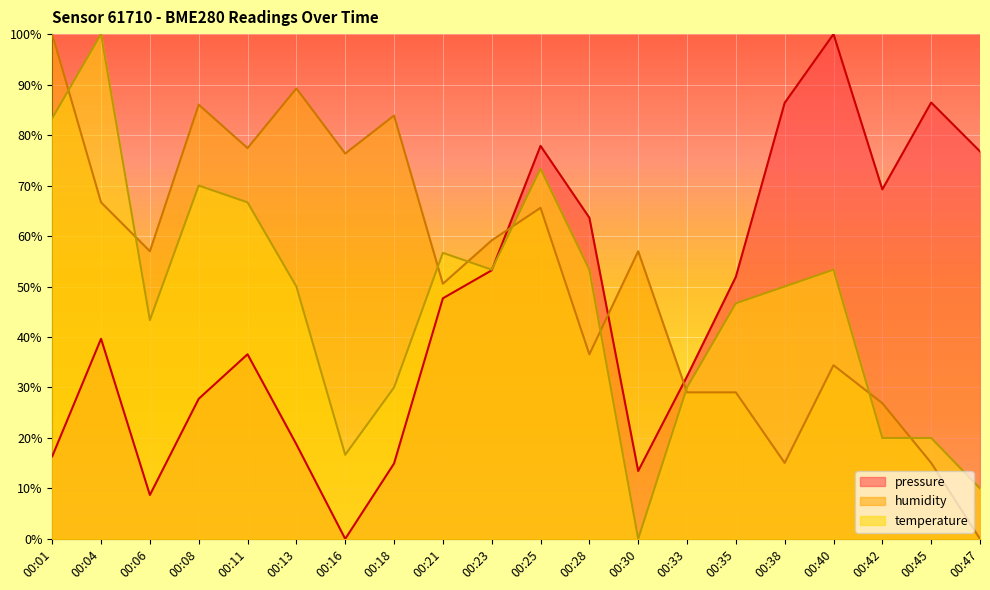

Read the pressure value at 00:45.

86.4